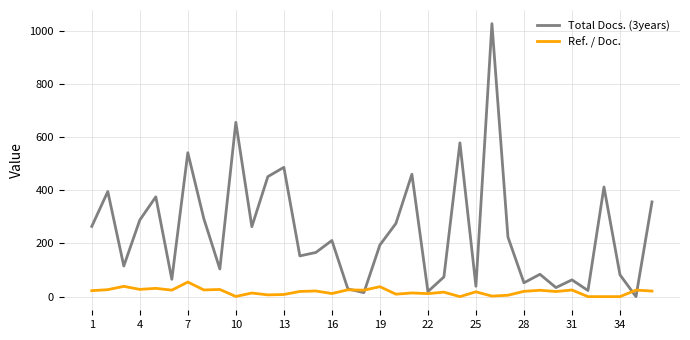

Which series has the widest spread of values?

Total Docs. (3years)